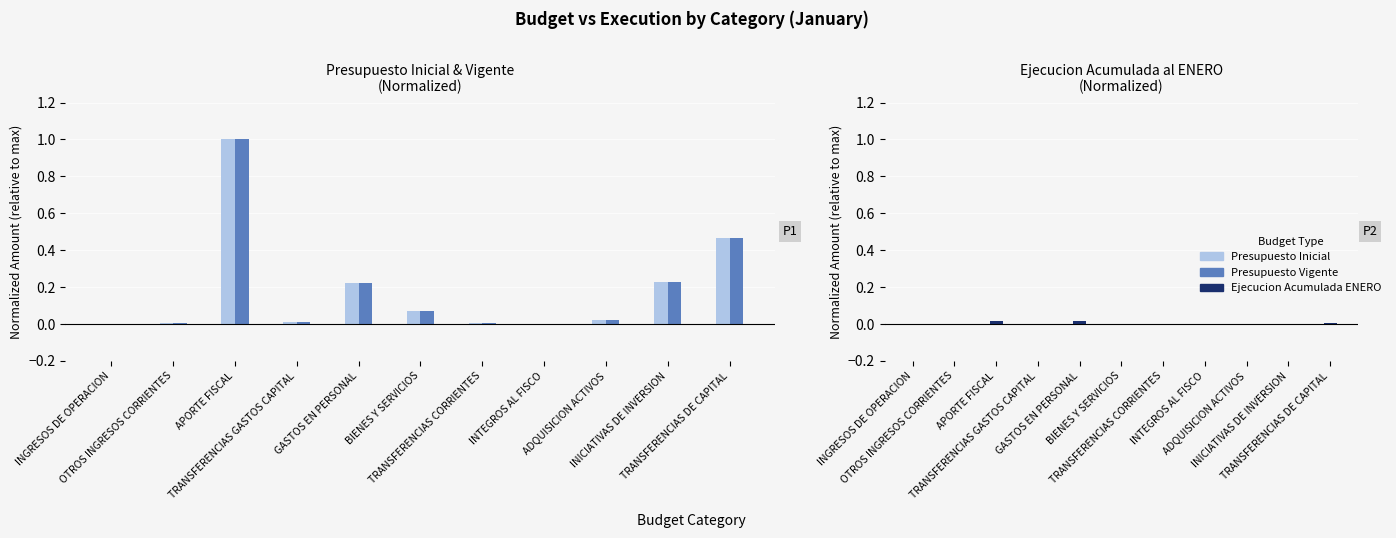

Reading left to right, what are all the values shown in this chart?

Presupuesto Inicial: 0.0	0.0	1.0	0.0	0.2	0.1	0.0	0.0	0.0	0.2	0.5
Presupuesto Vigente: 0.0	0.0	1.0	0.0	0.2	0.1	0.0	0.0	0.0	0.2	0.5
Ejecucion Acumulada ENERO: 0.0	0.0	0.0	0.0	0.0	0.0	0.0	0.0	0.0	0.0	0.0